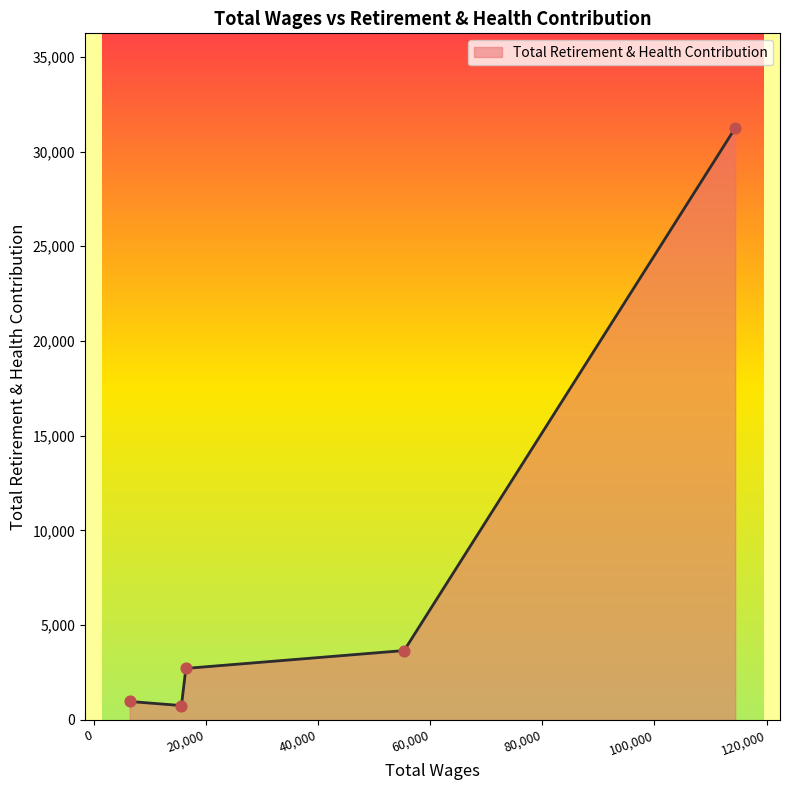

What is the greatest value displayed?

31238